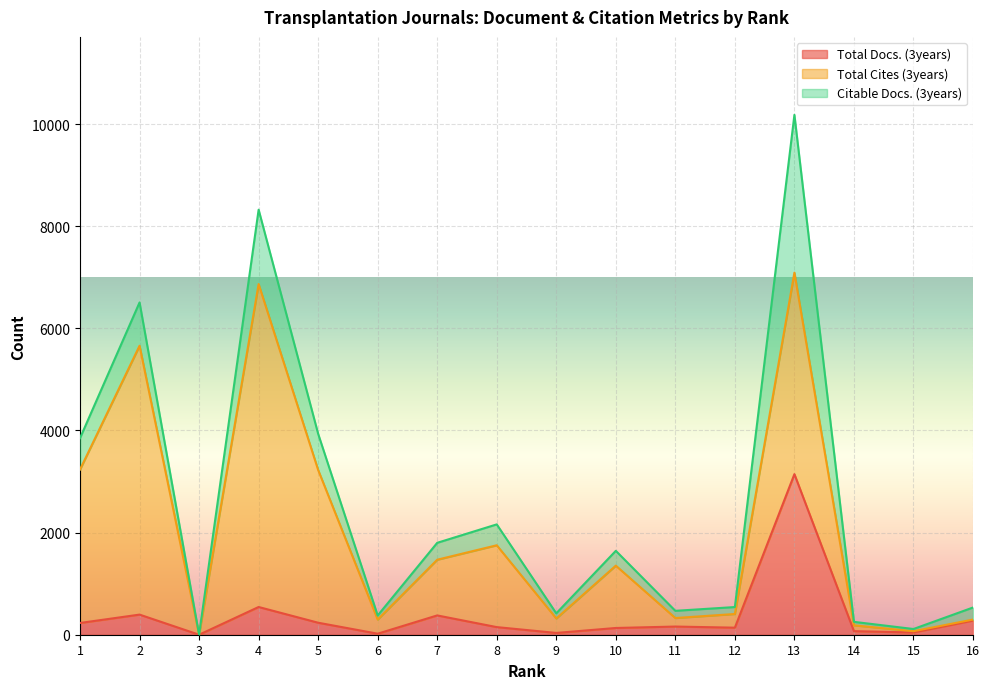

At 15, list the series in order from smallest to largest.

Total Cites (3years), Citable Docs. (3years), Total Docs. (3years)